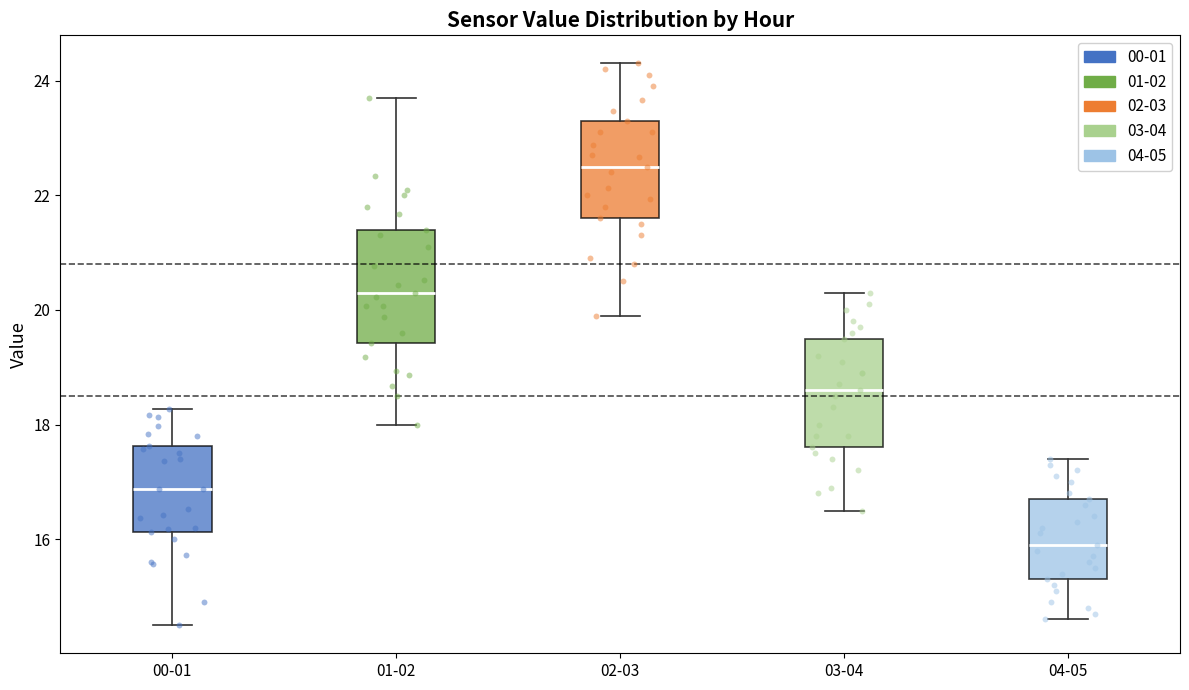

Reading left to right, transcribe this box plot: for each box, give where its median line is, the range the box spans, and where its two whiskers end, as read against the y-axis. The values are not printed on the chart, so give them approximately, as read against the axis.

00-01: median 16.8, box 16.2 to 17.6, whiskers 14.6 to 18.2
01-02: median 20.4, box 19.4 to 21.4, whiskers 18.0 to 23.8
02-03: median 22.6, box 21.6 to 23.4, whiskers 20.0 to 24.4
03-04: median 18.6, box 17.6 to 19.6, whiskers 16.6 to 20.4
04-05: median 16.0, box 15.4 to 16.8, whiskers 14.6 to 17.4